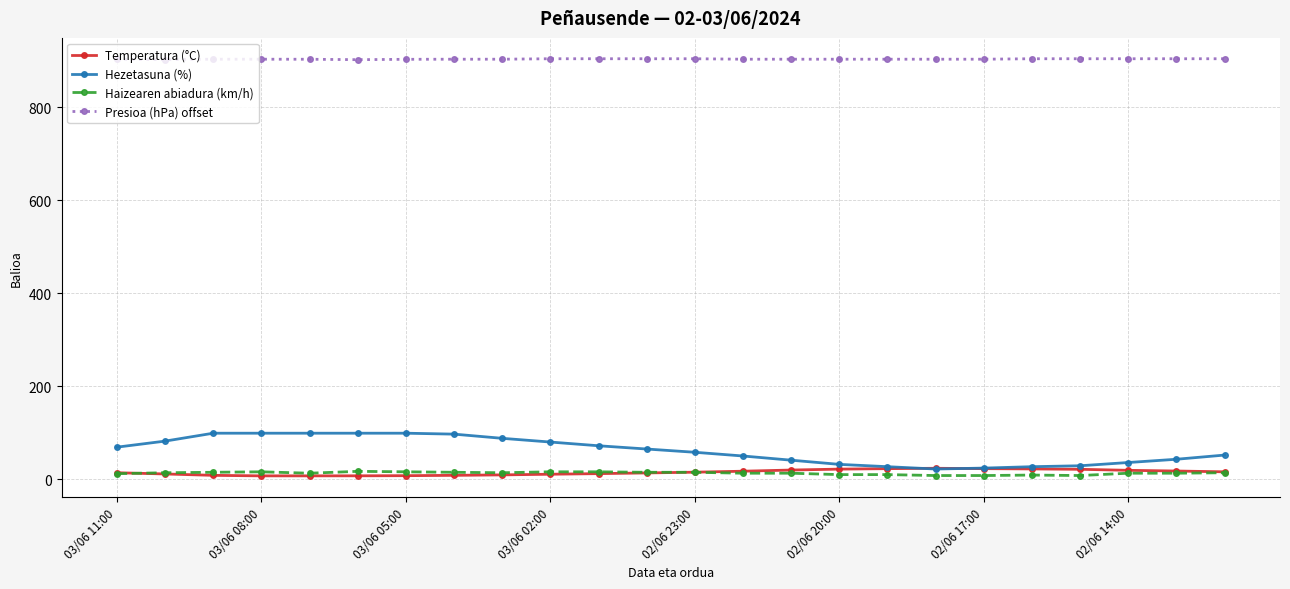

Which series has the largest range (max minus min)?

Hezetasuna (%)